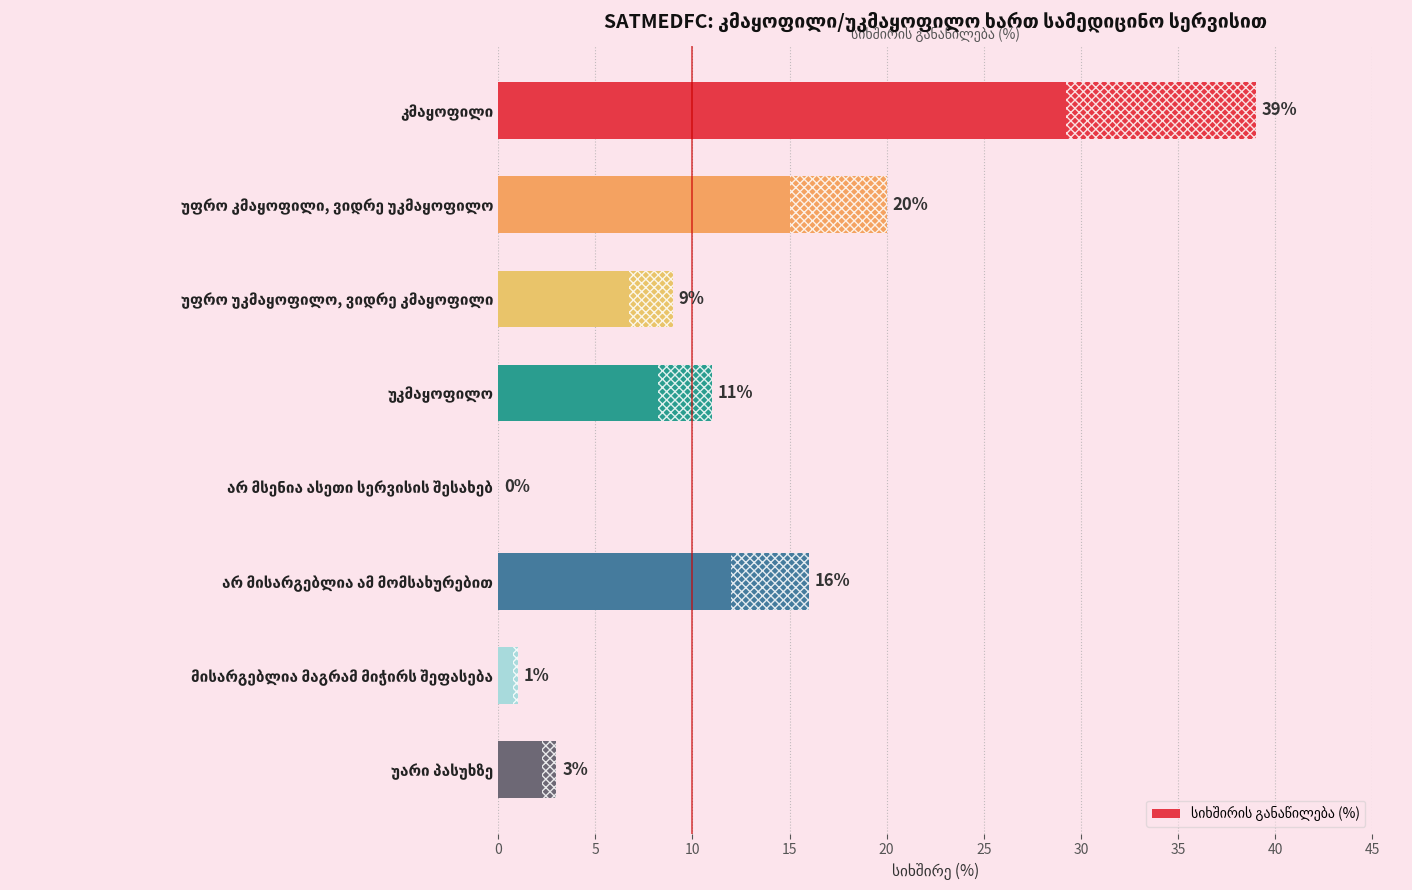

What is the greatest value displayed?

39